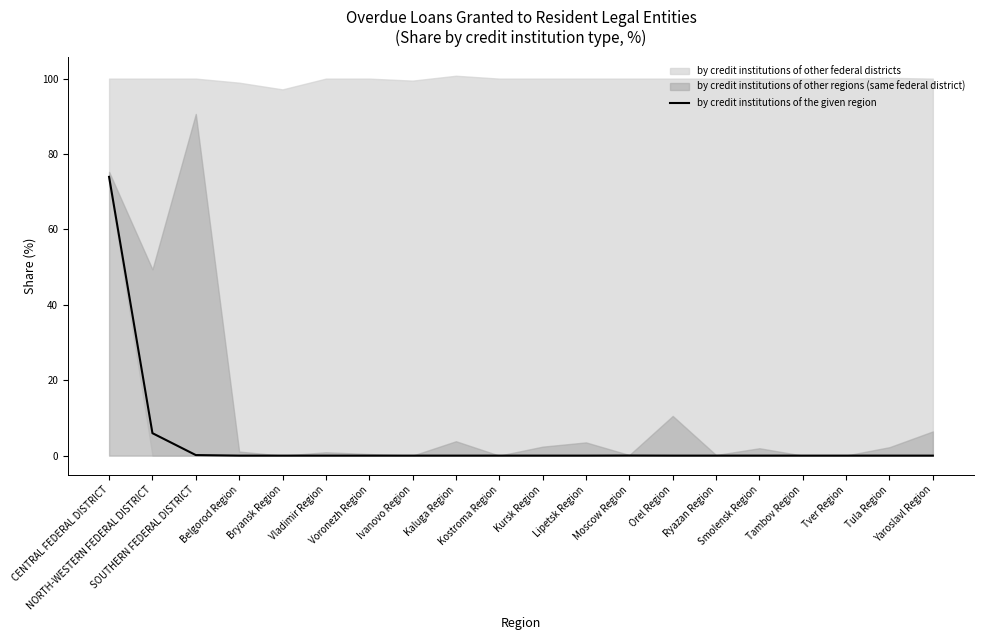

Which label corresponds to the largest value in the chart?

CENTRAL FEDERAL DISTRICT